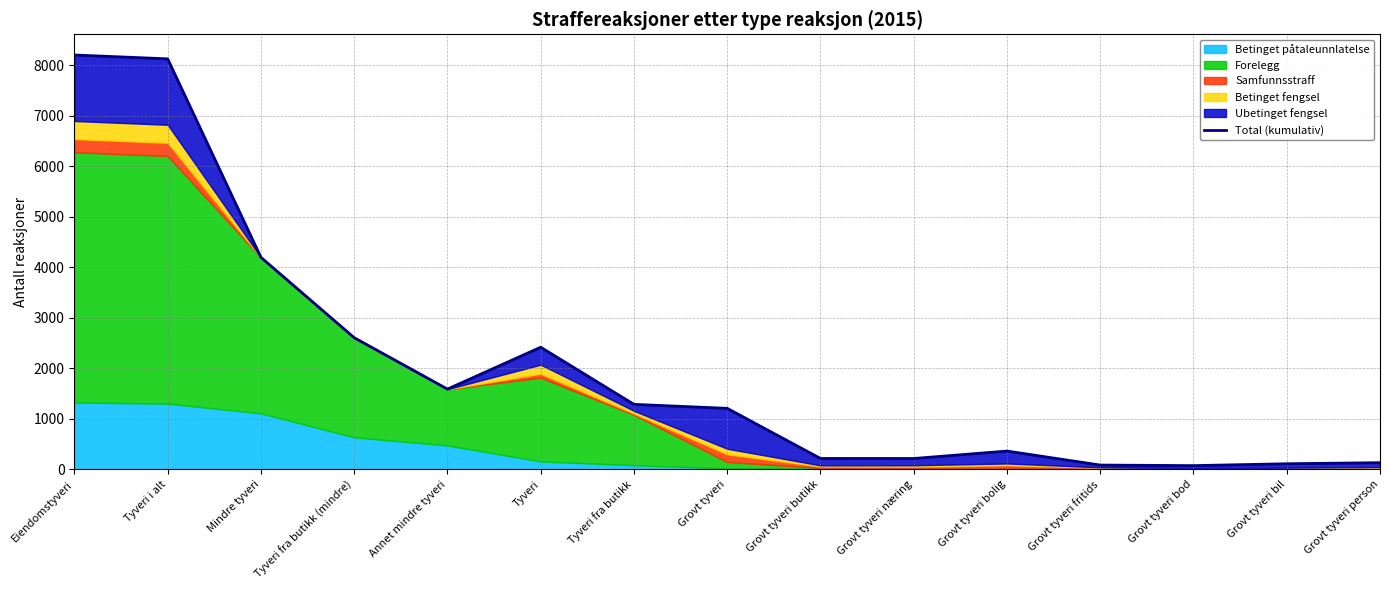

Rank the categories by value from lowest to highest.

Grovt tyveri bod, Grovt tyveri fritids, Grovt tyveri bil, Grovt tyveri person, Grovt tyveri næring, Grovt tyveri butikk, Grovt tyveri bolig, Grovt tyveri, Tyveri fra butikk, Annet mindre tyveri, Tyveri, Tyveri fra butikk (mindre), Mindre tyveri, Tyveri i alt, Eiendomstyveri